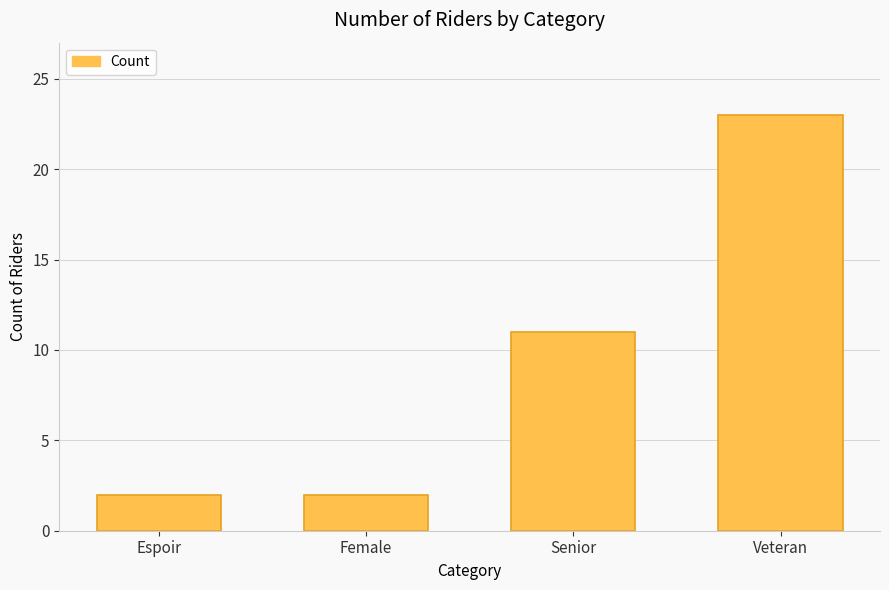

What is the difference between the second highest and minimum values?

9